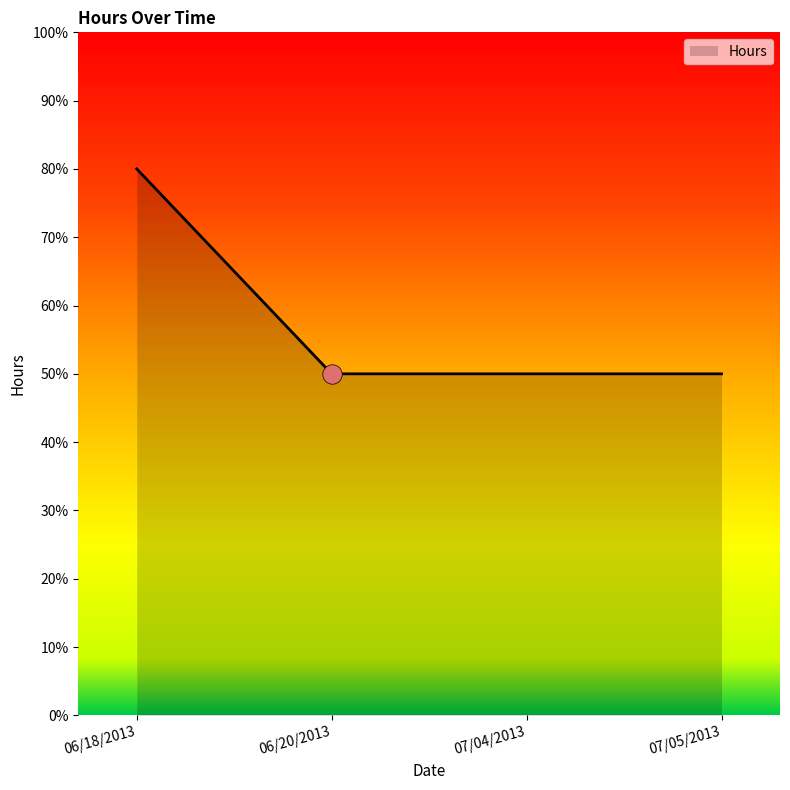

What is the difference between the values at 07/04/2013 and 06/18/2013?

3